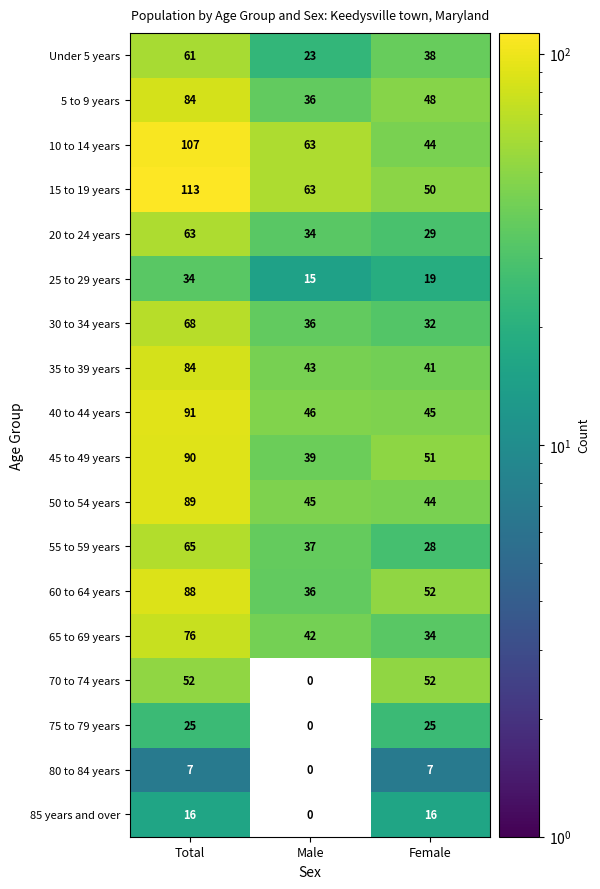

What is the approximate value of 40 to 44 years at Total, to the nearest 10?

90